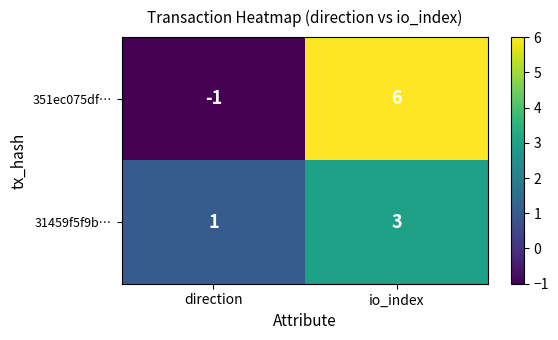

What is the smallest value displayed?

-1